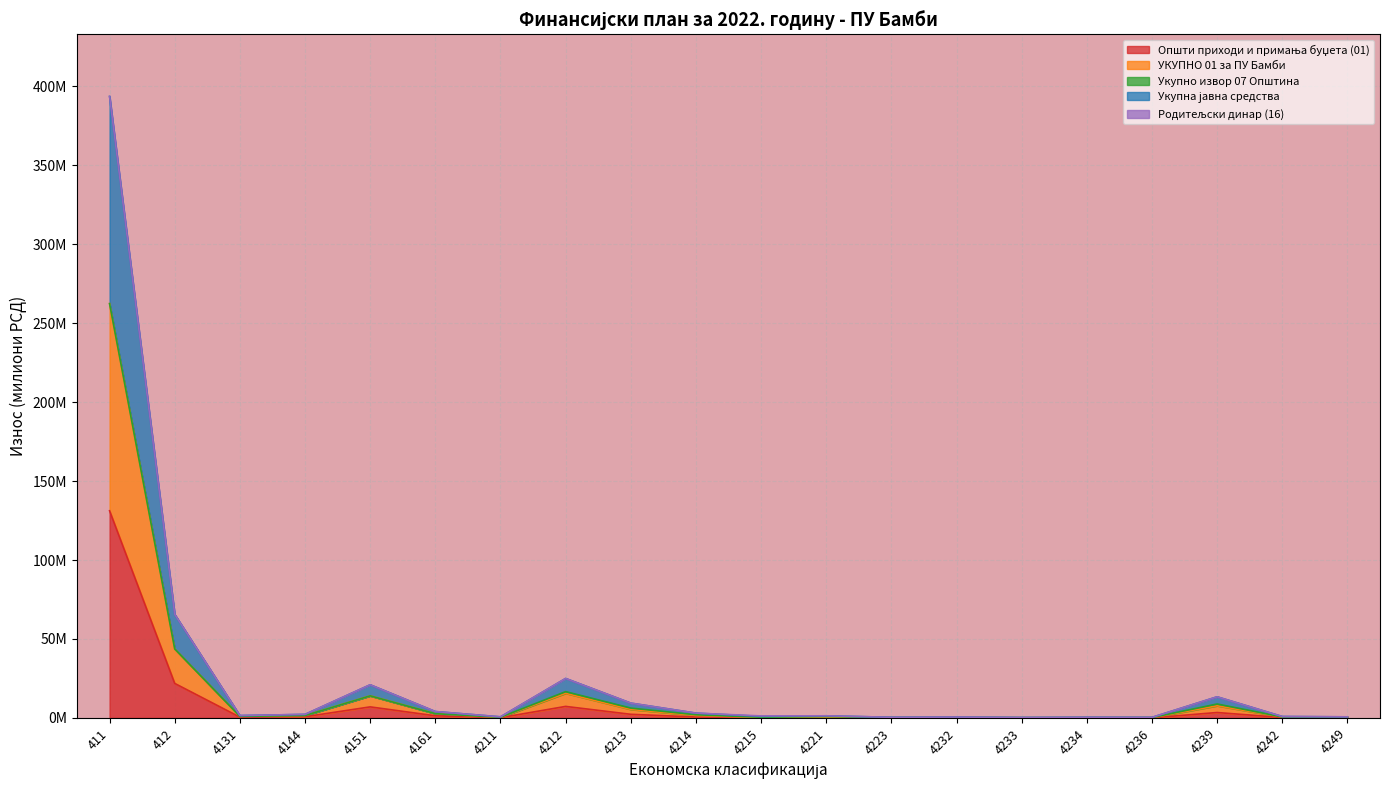

How many data points does each series have?

20